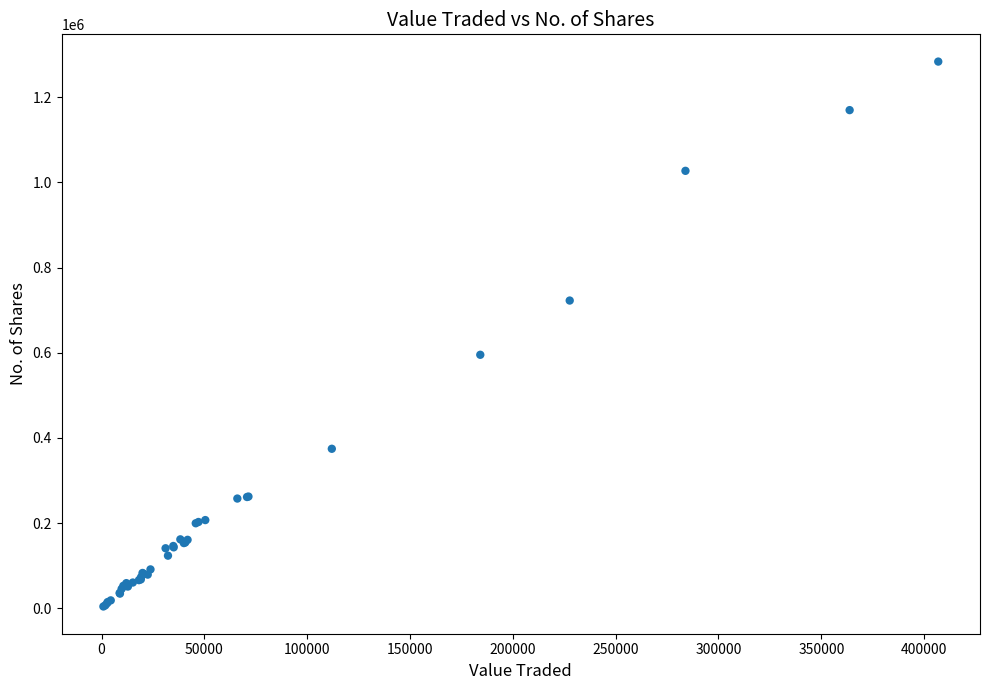

What Y value in the scatter plot is closest to 643996?

595269